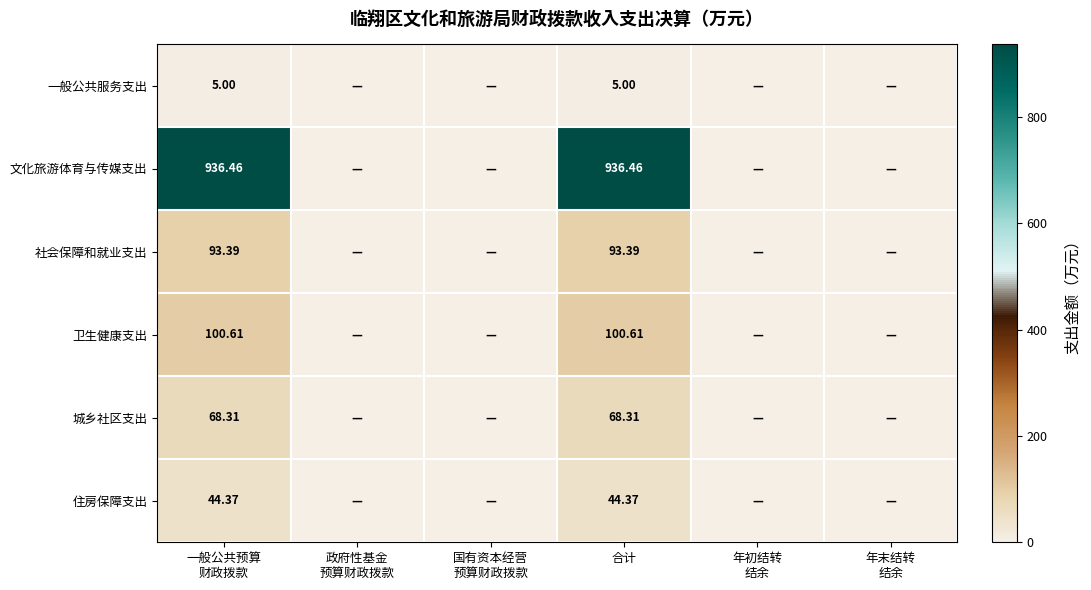

How many series are shown in this chart?

6